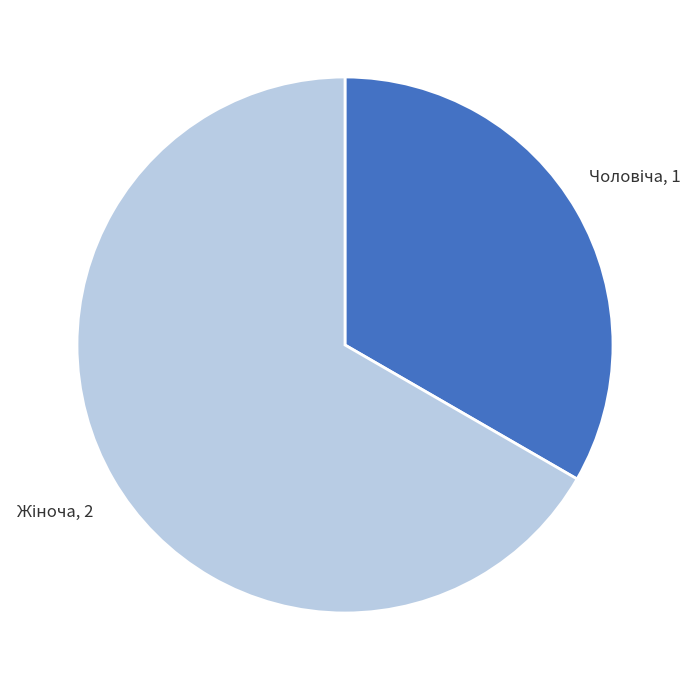

Is there a majority slice in this chart?

Yes